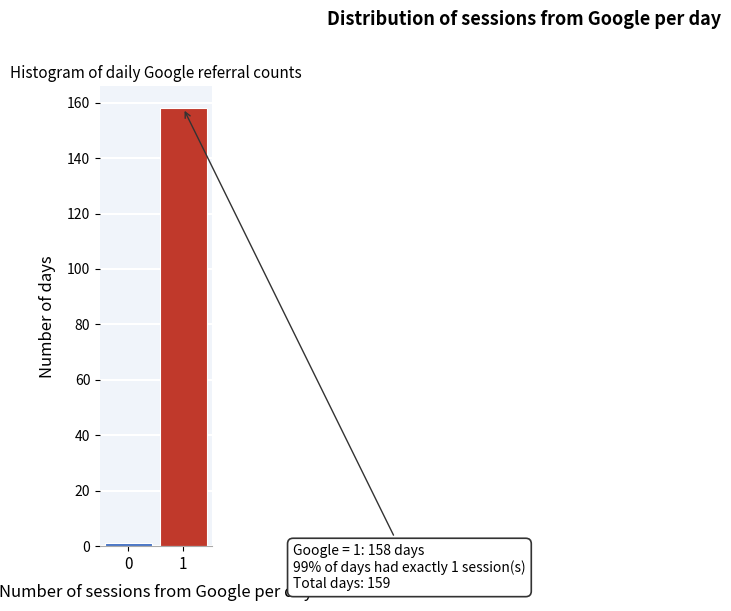

Reading right to left, extract all data points from this chart.

1=158	0=1